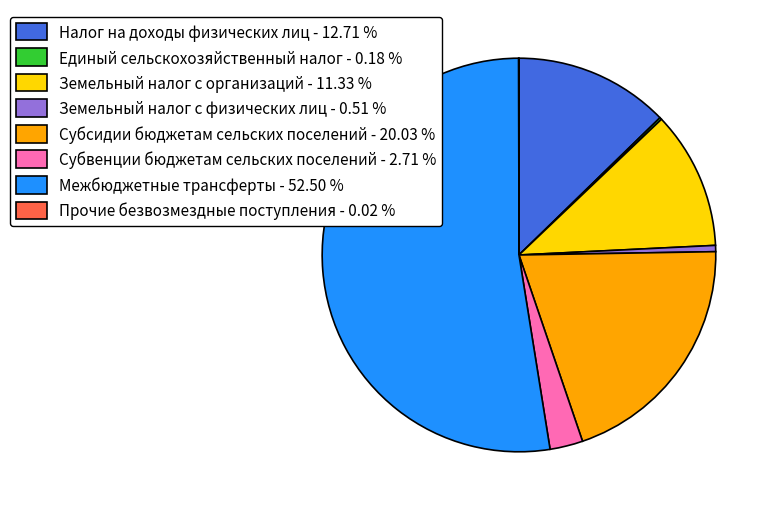

The Межбюджетные трансферты slice represents 67% of the pie. True or false?

False